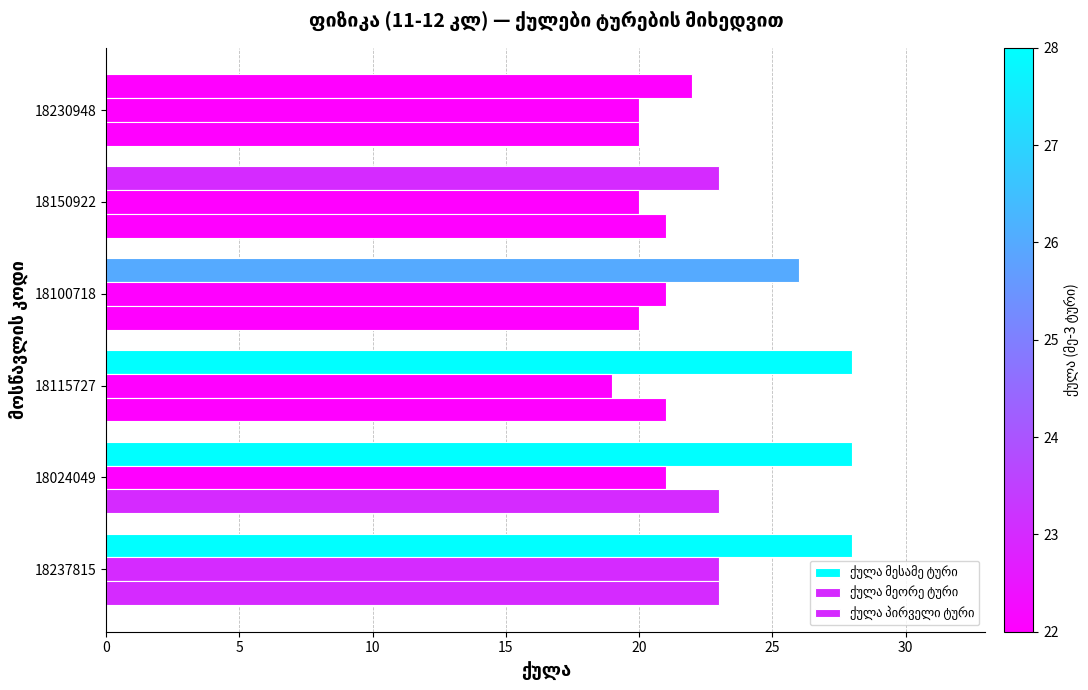

How many categories are shown in the chart?

6